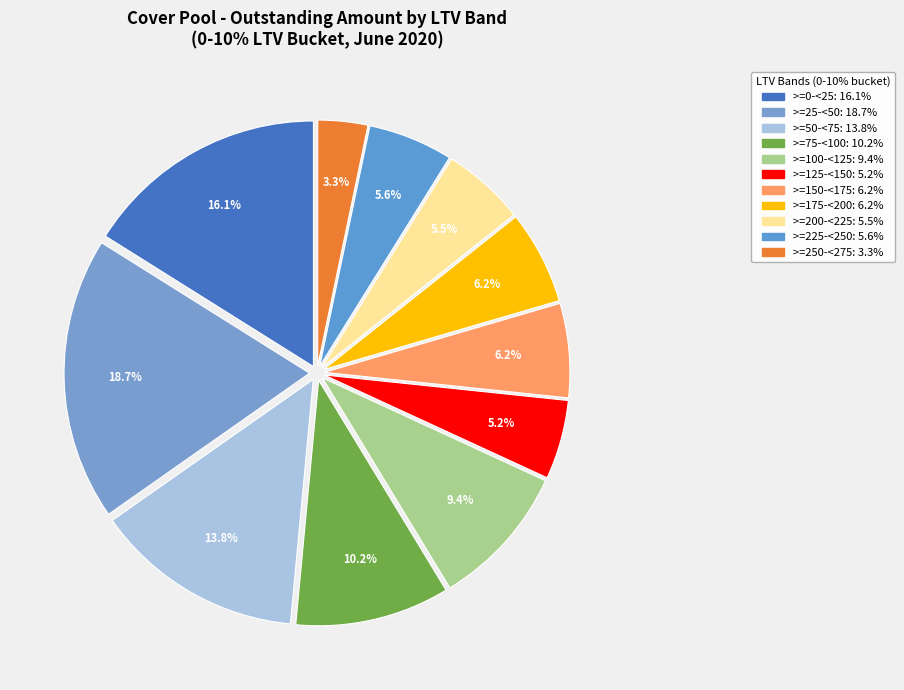

The >=150-<175 slice represents 1% of the pie. True or false?

False